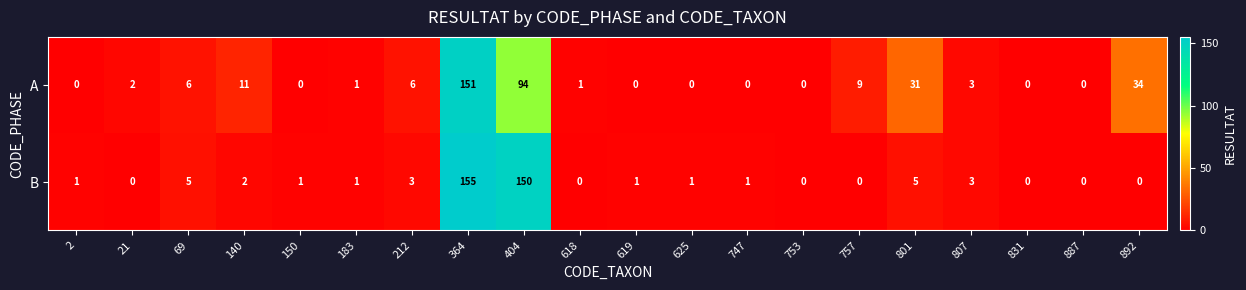

At how many categories does at least one series exceed 57?

2